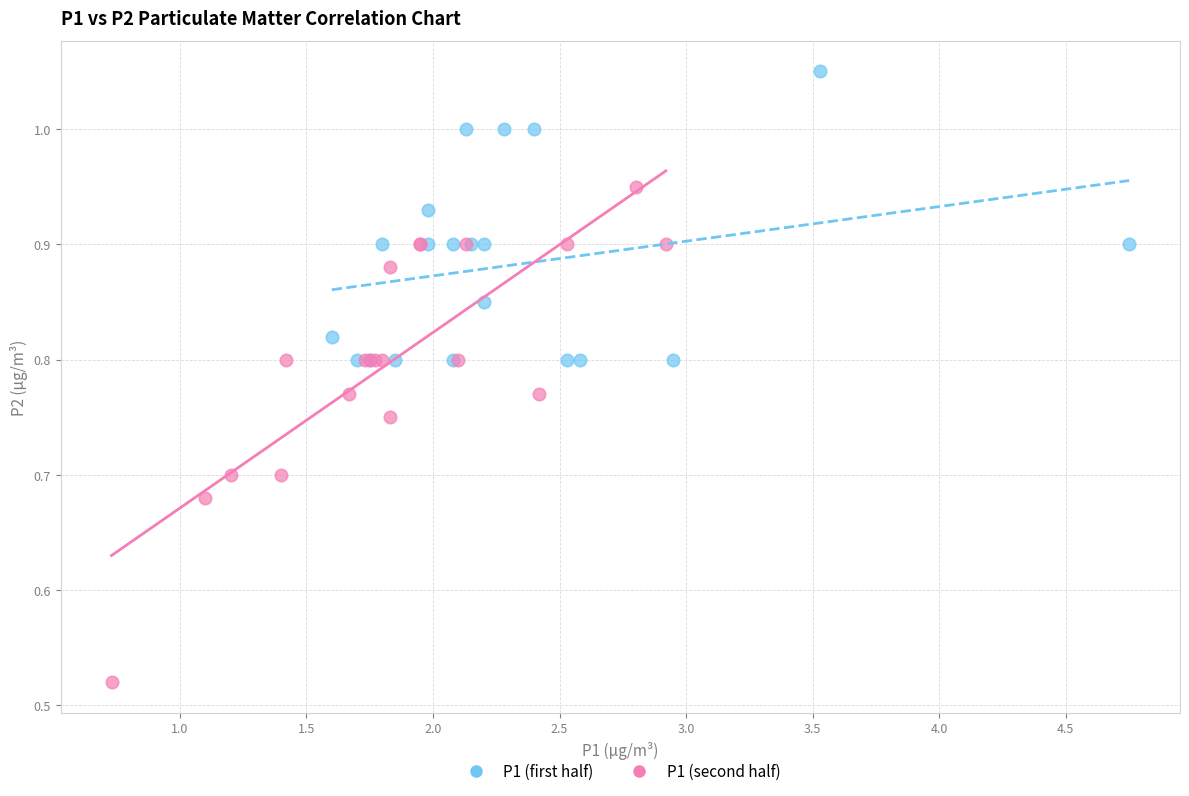

What are all the series names shown in the legend?

P1 (first half), P1 (second half)